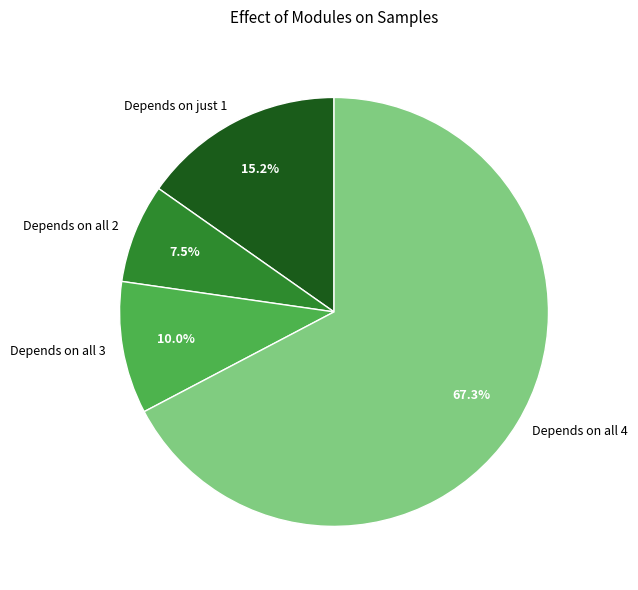

What percentage do Depends on all 4 and Depends on all 3 together represent?

77.3%